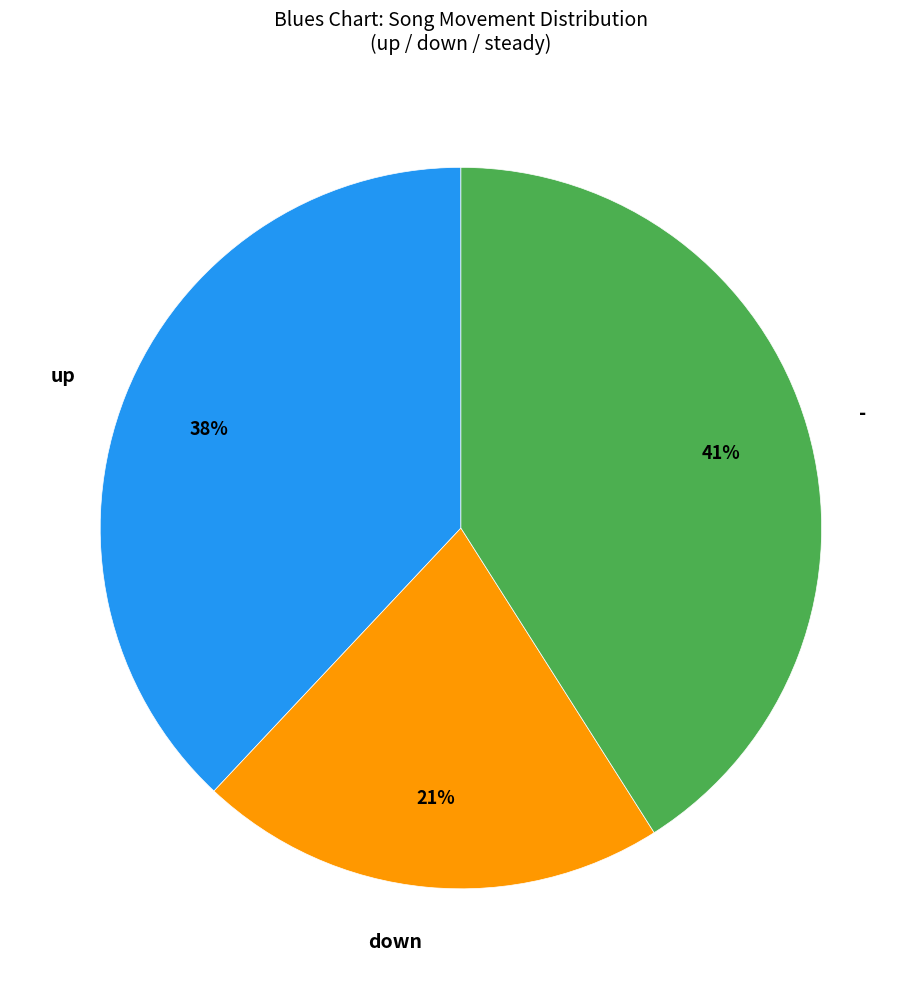

Rank the categories by value from lowest to highest.

down, up, -